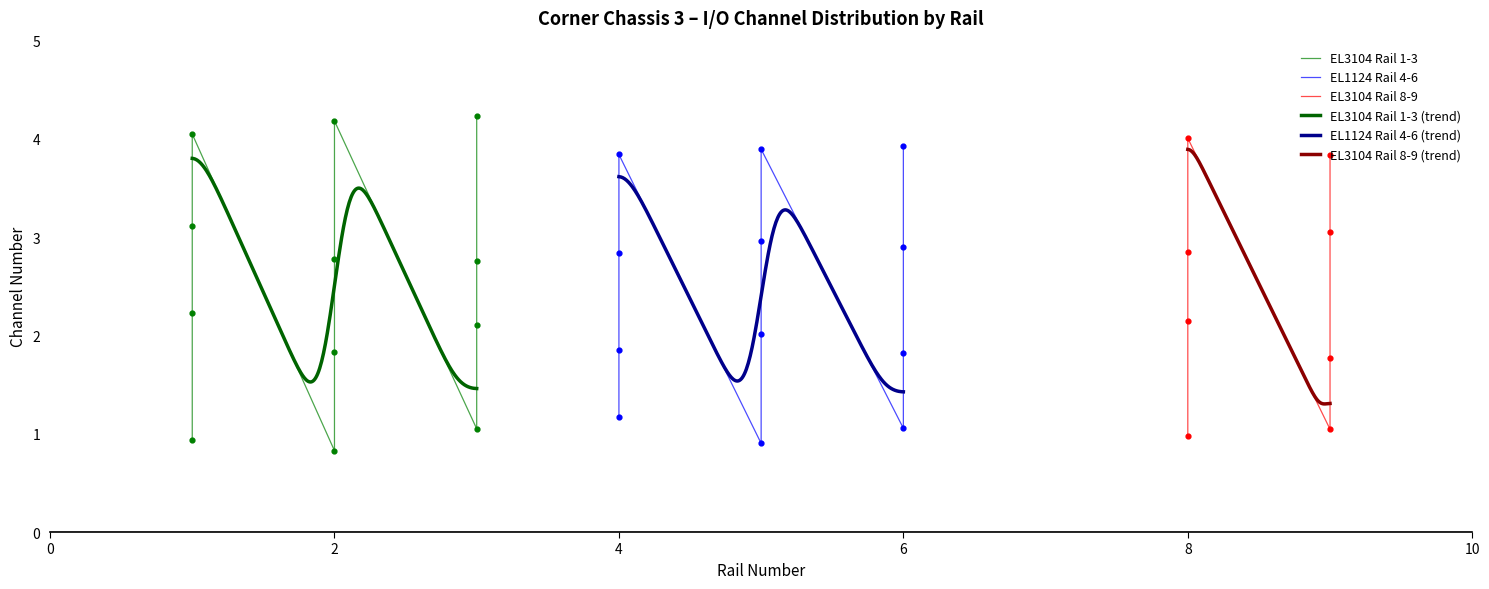

Which series has the largest total across all categories?

EL3104 Rail 1